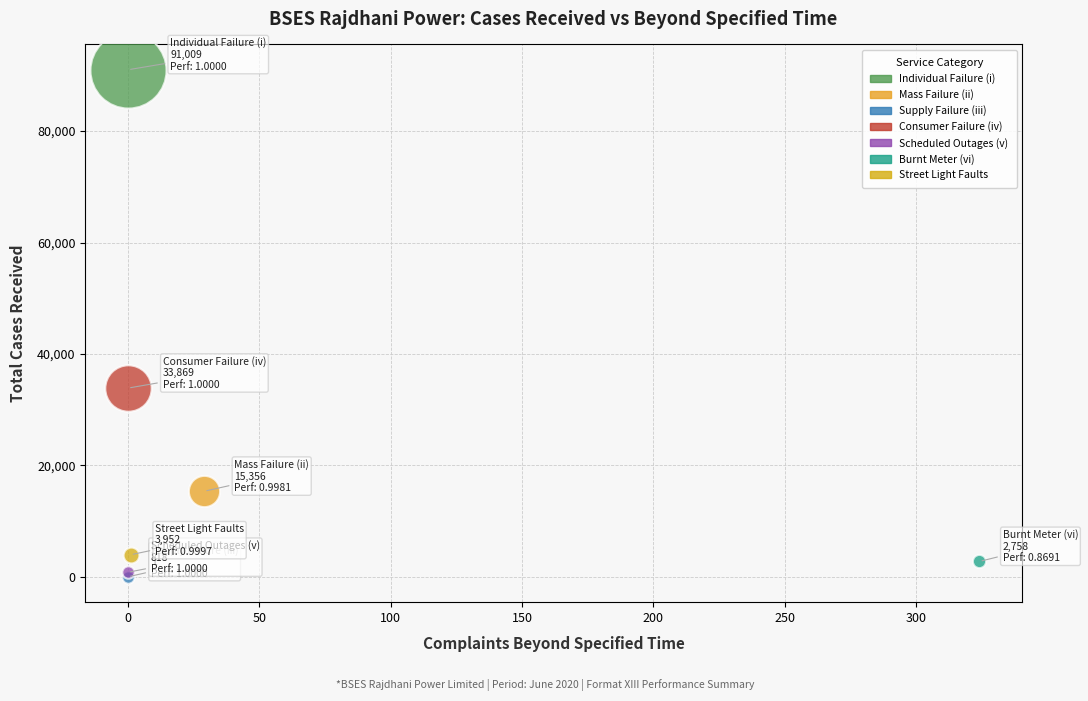

Which series reaches the maximum Y coordinate?

Individual Failure (i)